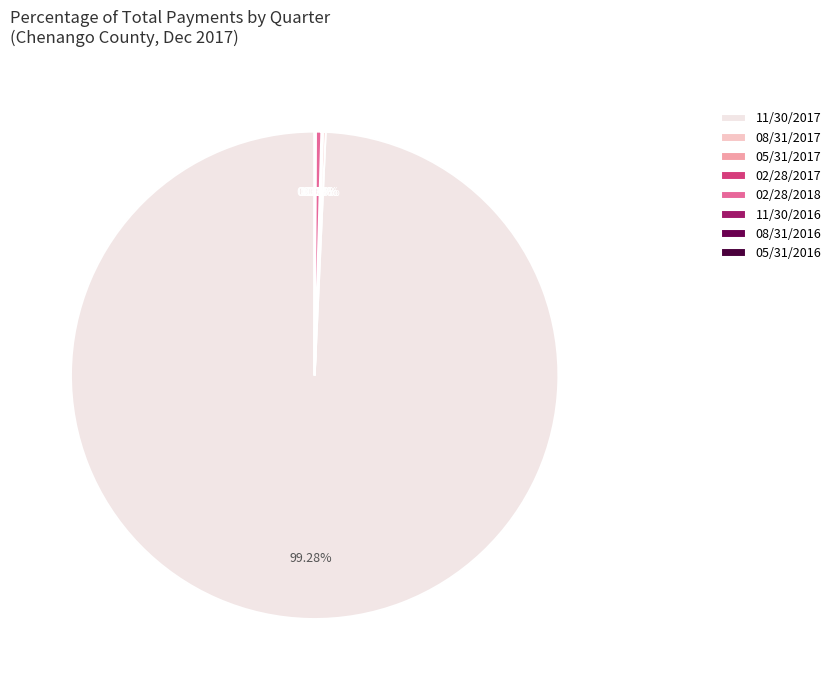

What is the change in value from 11/30/2016 to 05/31/2016?

-389.0